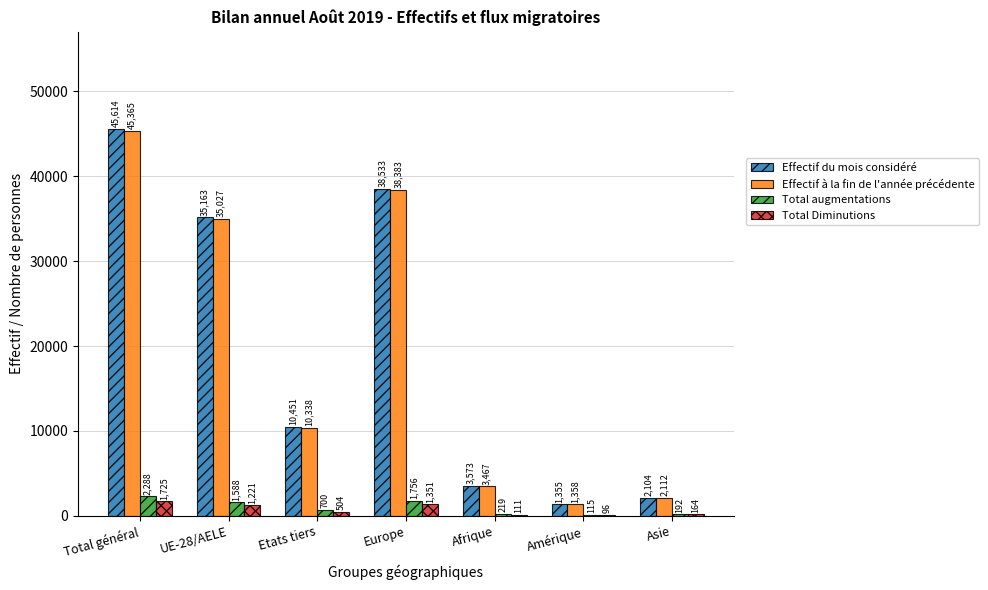

What is the sum of all Effectif à la fin de l'année précédente values?

136050